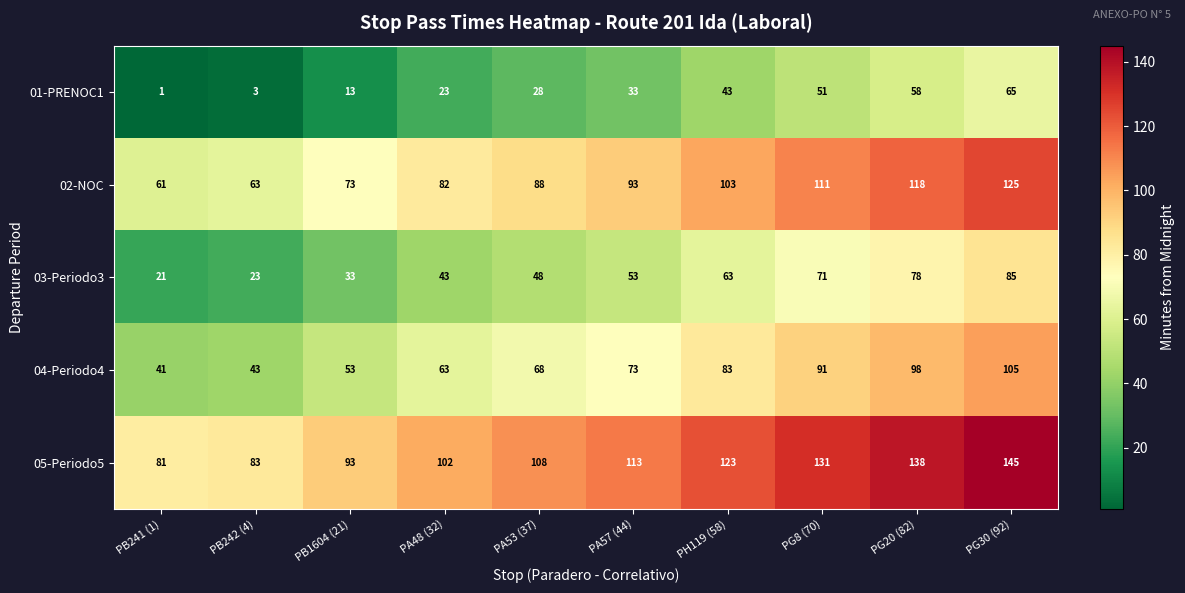

List the series in order of their overall mean, lowest first.

01-PRENOC1, 03-Periodo3, 04-Periodo4, 02-NOC, 05-Periodo5